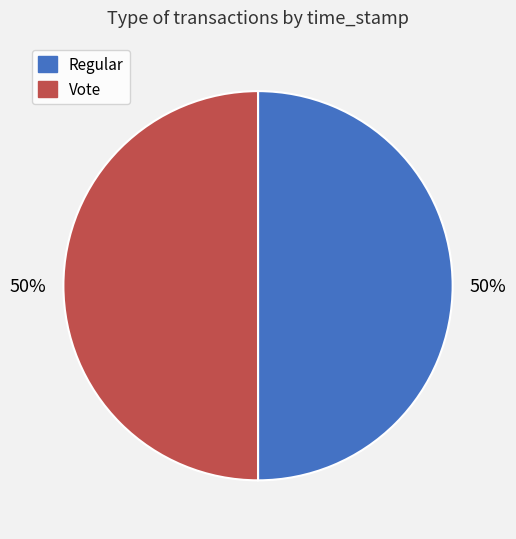

Approximately how many times larger is the value at Regular compared to Vote?

1.0